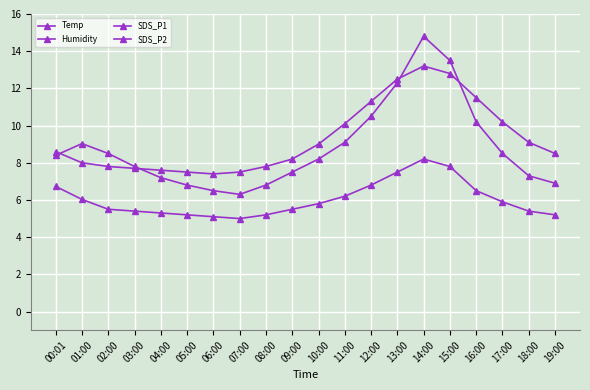

What is the highest value of the SDS_P1 series?

14.8